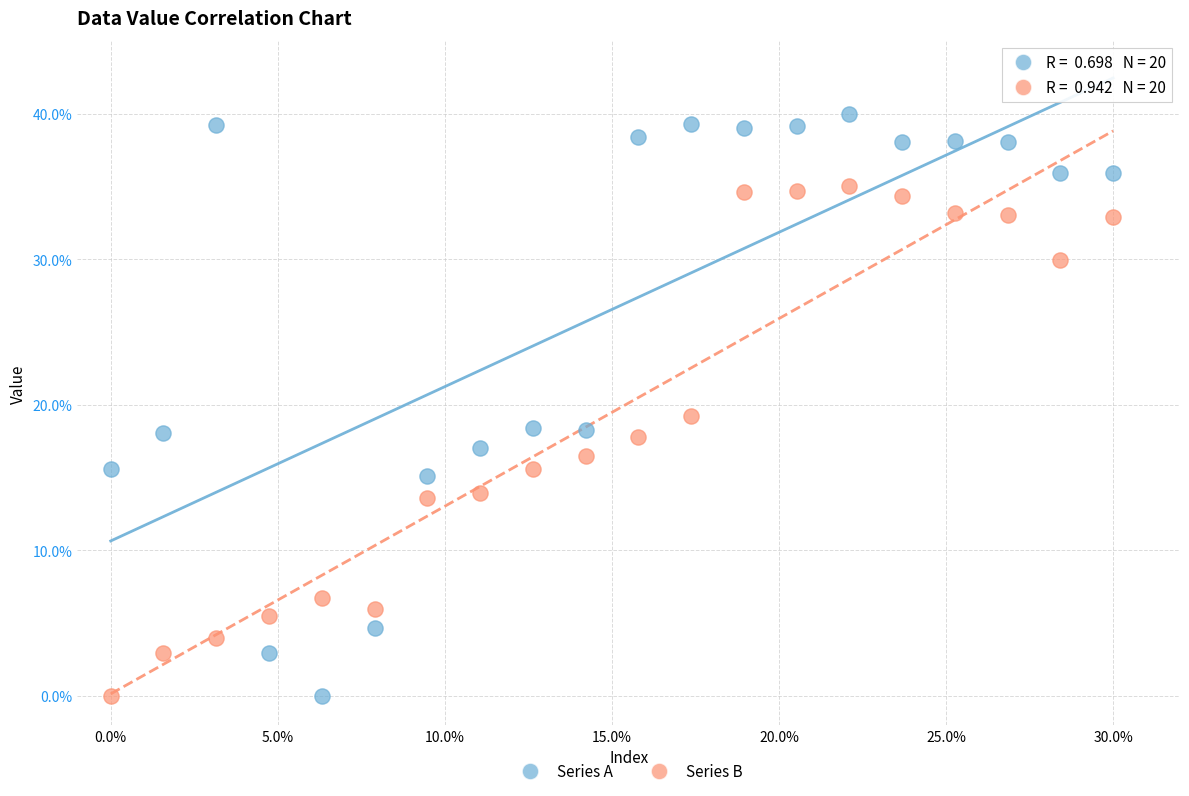

In the Series A series, what Y value is closest to 20?

18.4